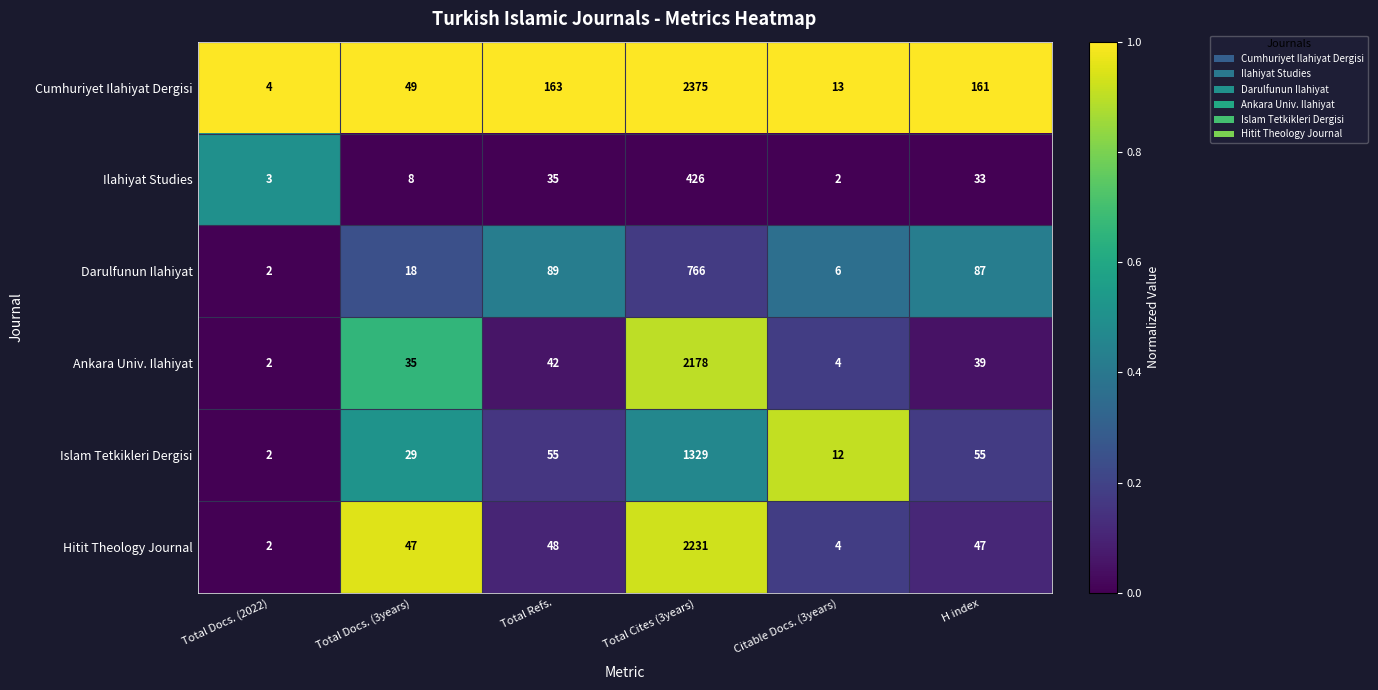

What is the total value across all series at H index?

422